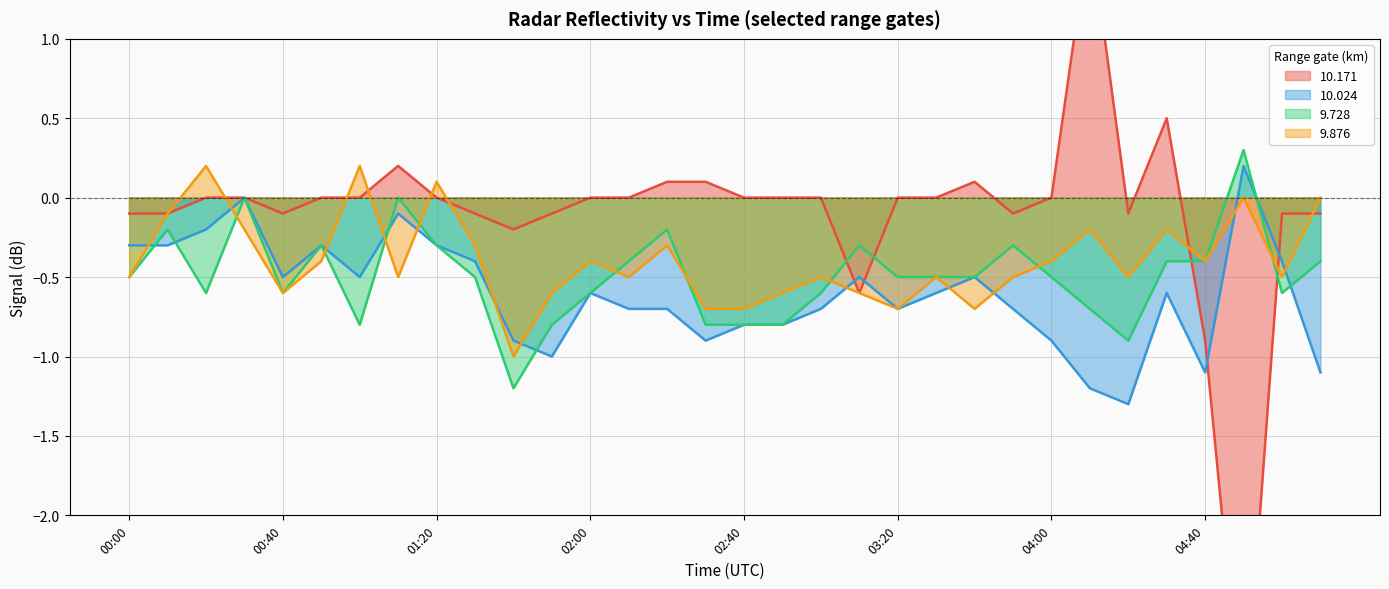

Rank the series by their average value, from highest to lowest.

10.171, 9.876, 9.728, 10.024